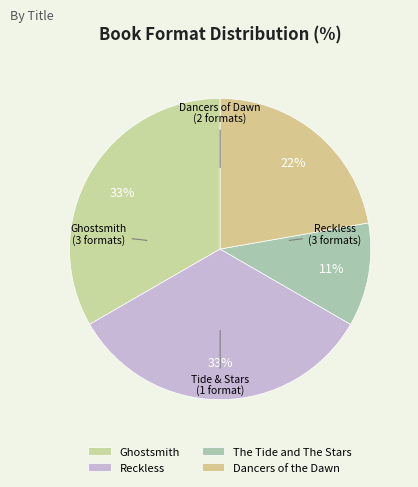

Does any single category account for the majority?

No